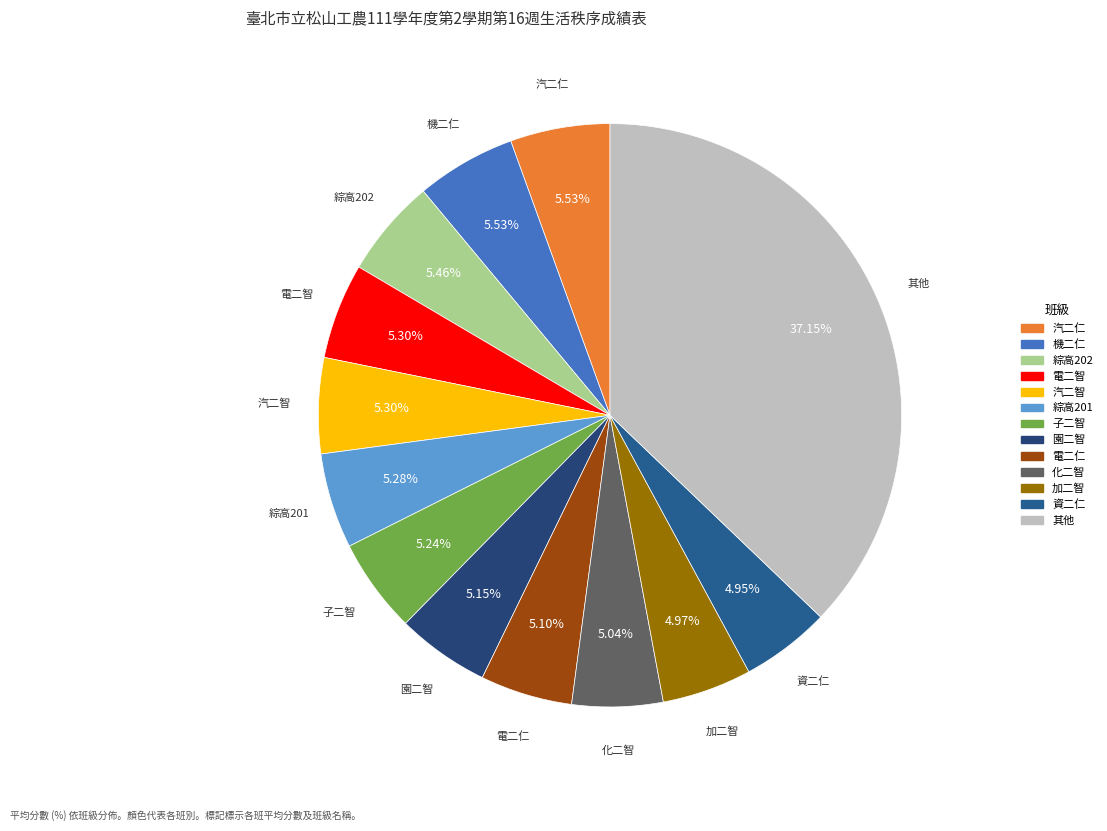

Does any single category account for the majority?

No